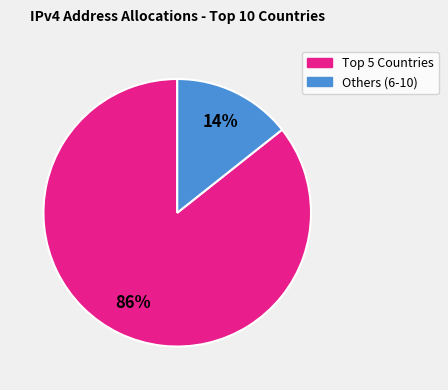

Is there a majority slice in this chart?

Yes